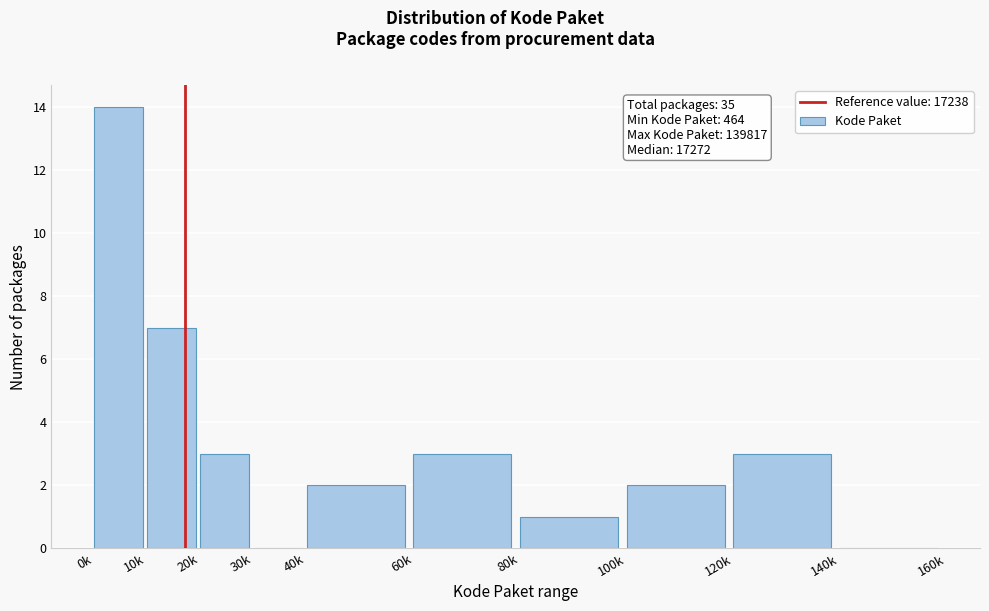

Reading left to right, transcribe all the data shown in this chart.

0k=14	10k=7	20k=3	30k=0	40k=2	60k=3	80k=1	100k=2	120k=3	140k=0